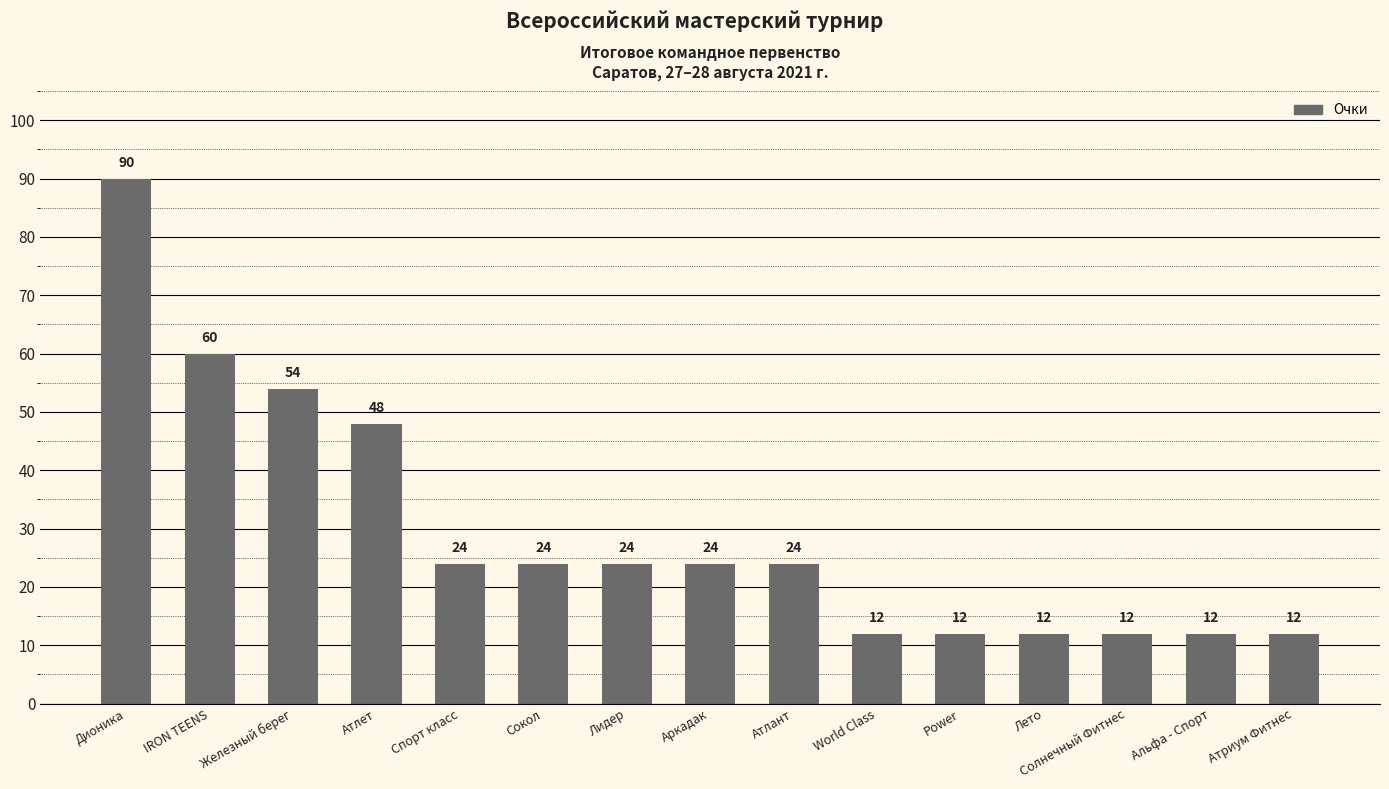

How many bars are there in total?

15